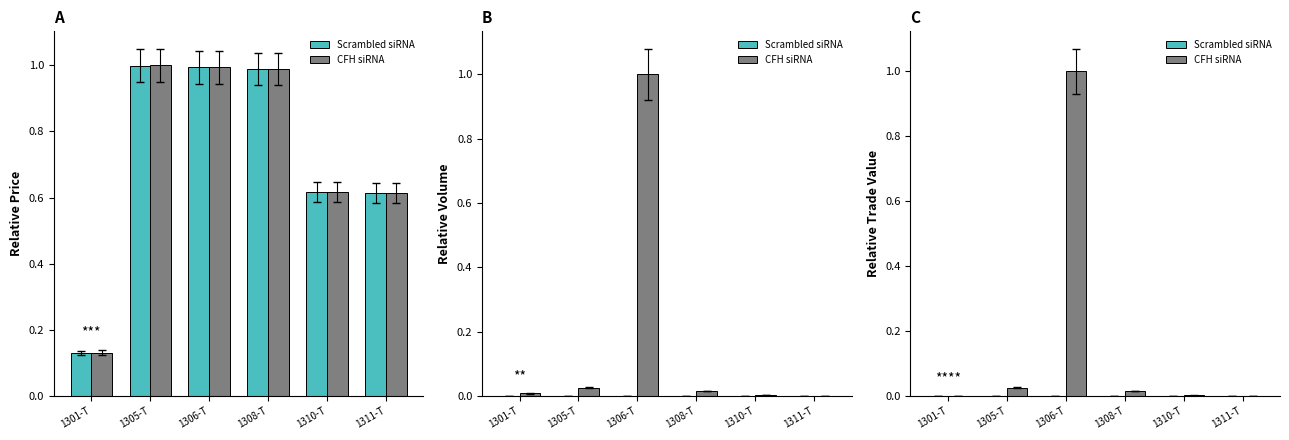

At how many categories does at least one series exceed 0?

6